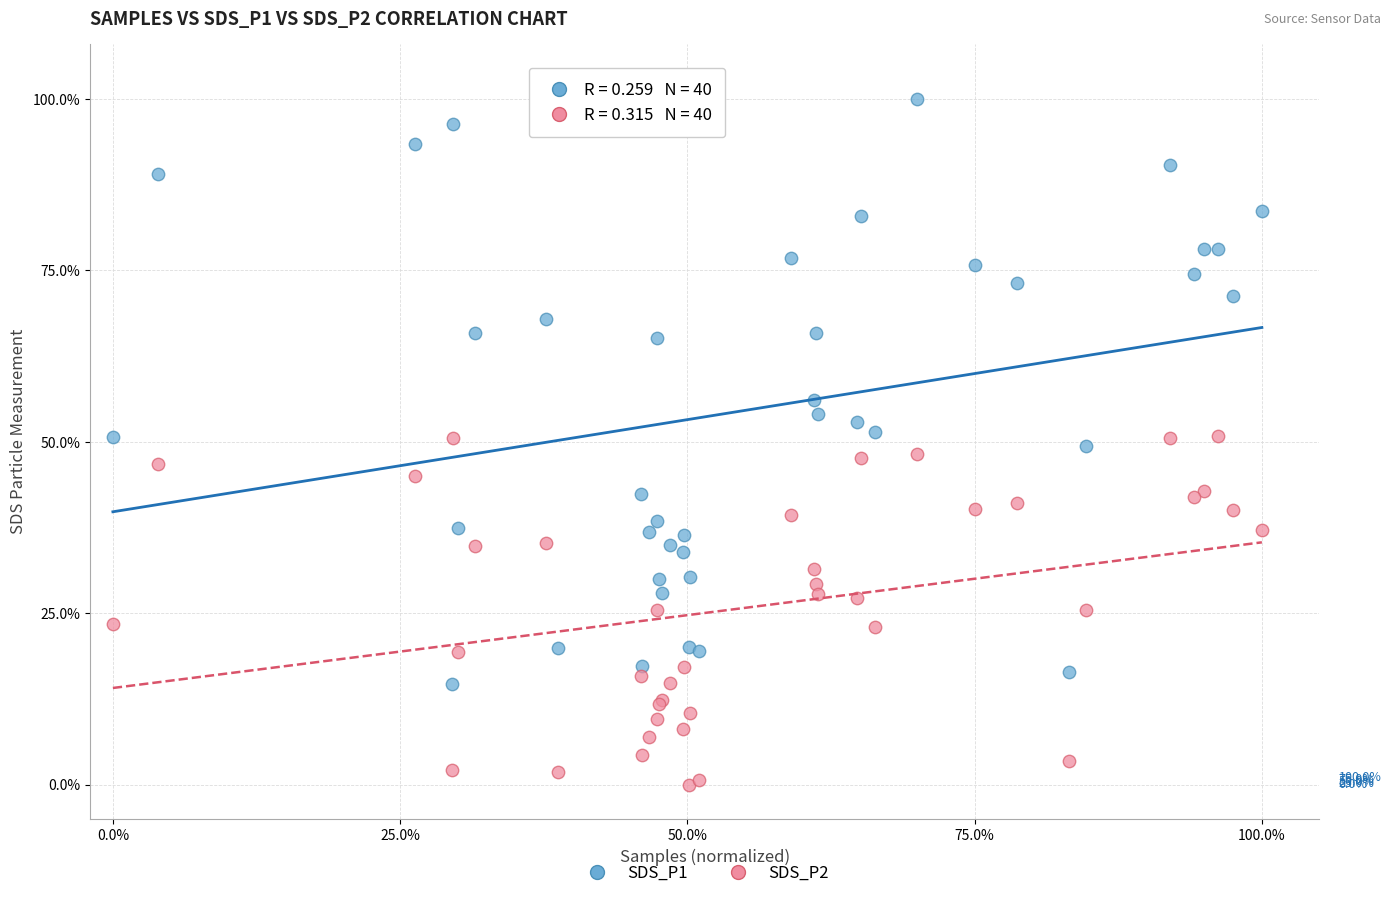

Which series contains the highest Y value?

SDS_P1